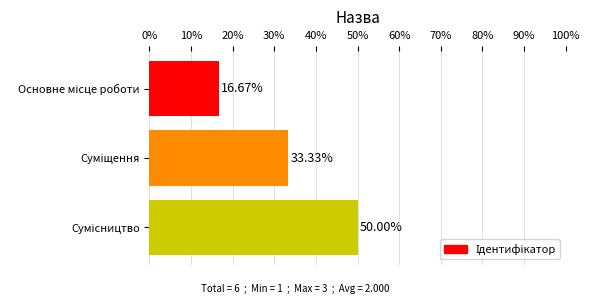

Are the bars grouped side by side (vs. stacked)?

No